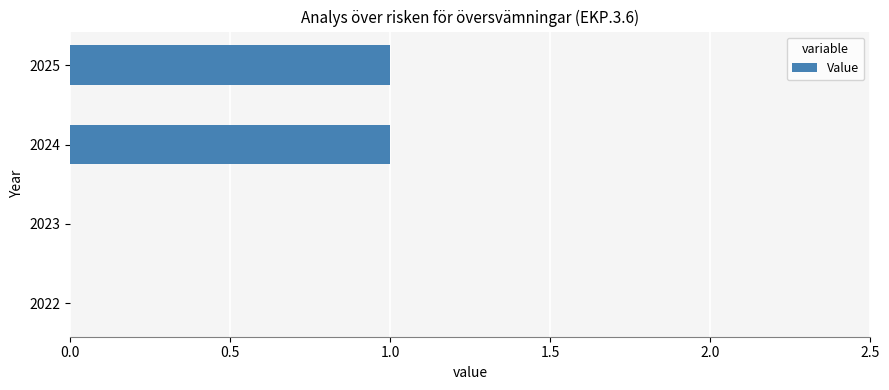

What is the change in value from 2022 to 2024?

+1